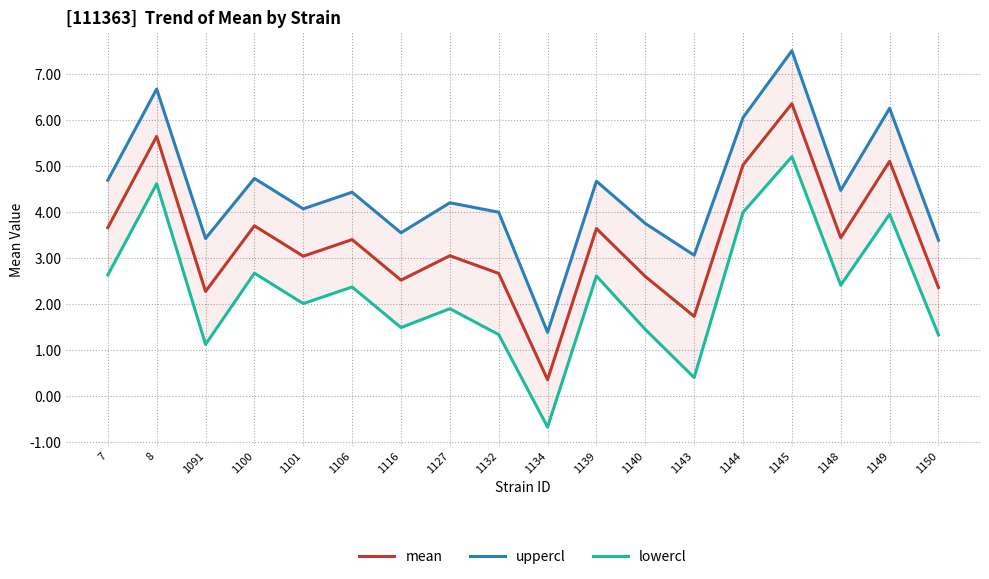

At how many categories does at least one series exceed 4?

11